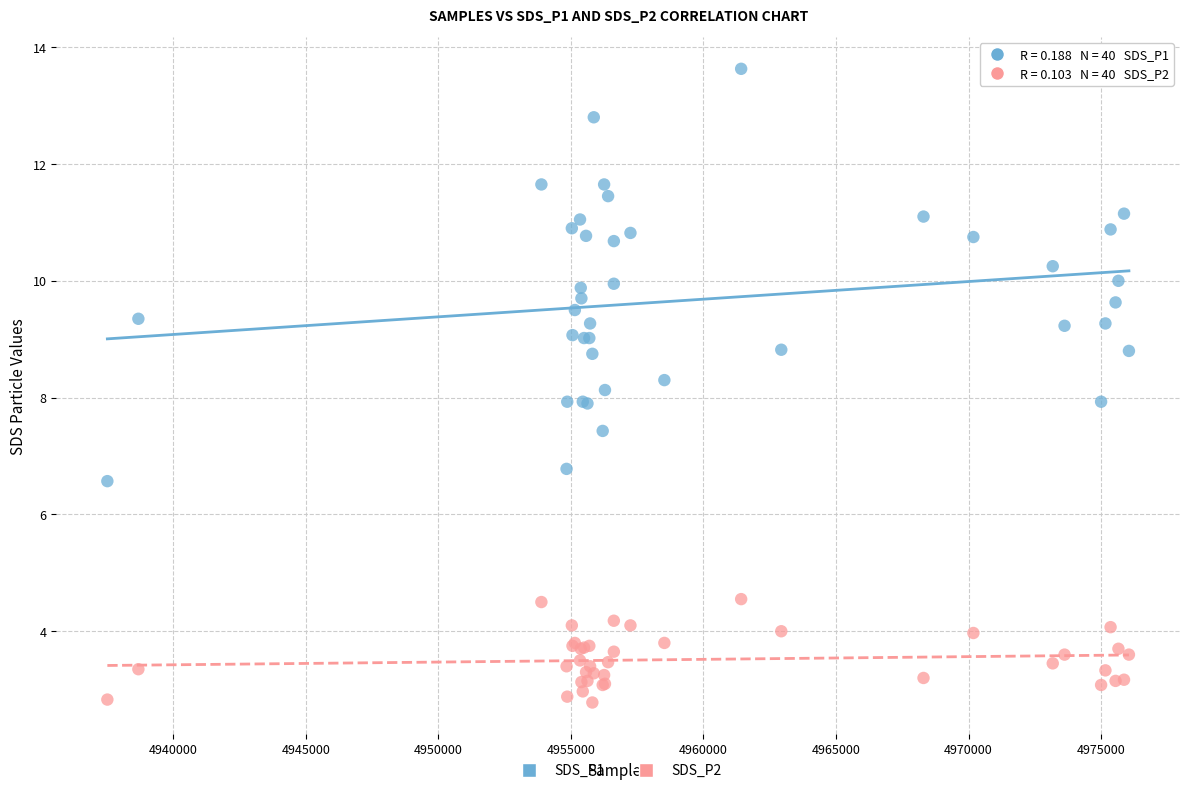

Which series has the widest spread of Y values?

SDS_P1